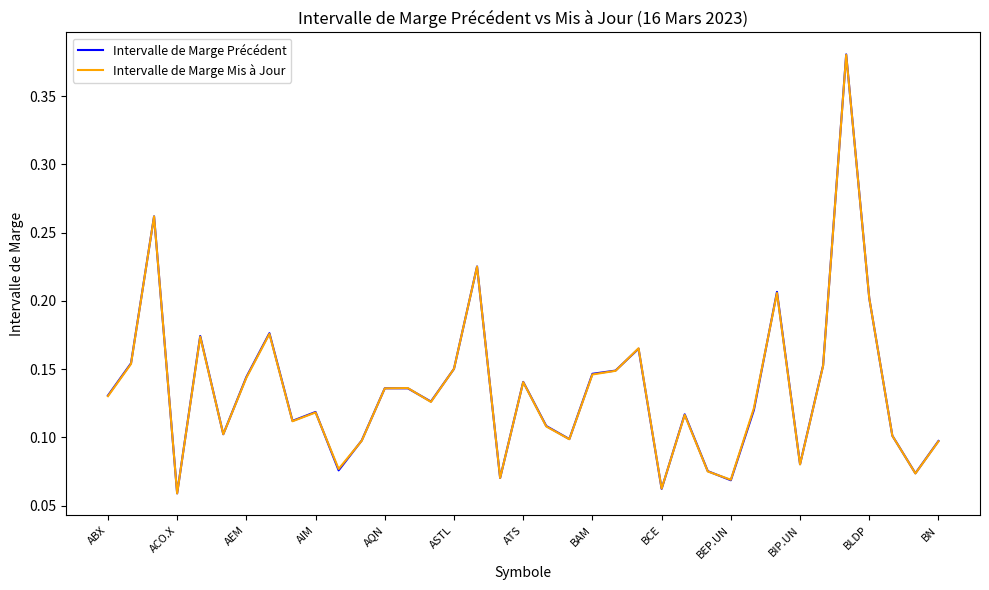

Which series has the largest range (max minus min)?

Intervalle de Marge Précédent